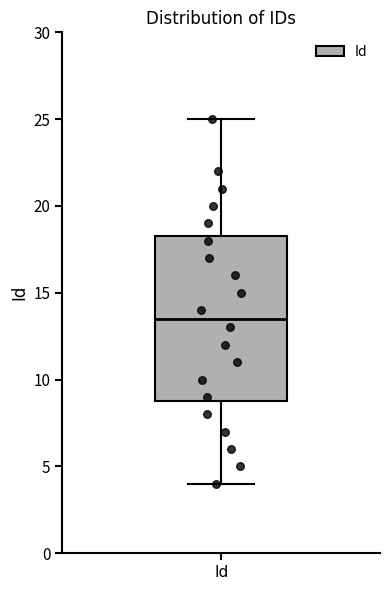

Read this box plot against the y-axis: the position of the median line, the range covered by the box, and the ends of both whiskers. The values are not printed on the chart, so give them approximately, as read against the axis.

median 13.5, box 9.0 to 18.5, whiskers 4.0 to 25.0